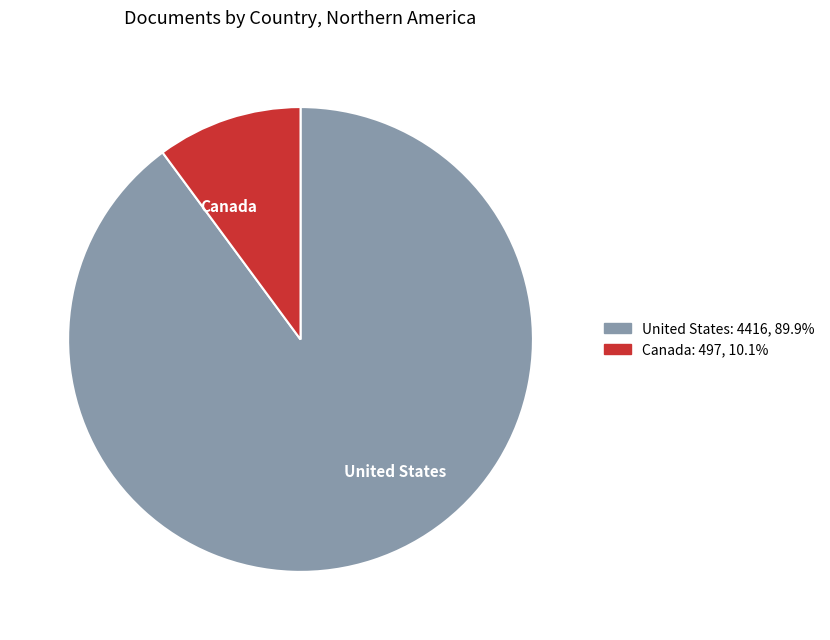

What is the smallest slice in the pie chart?

Canada